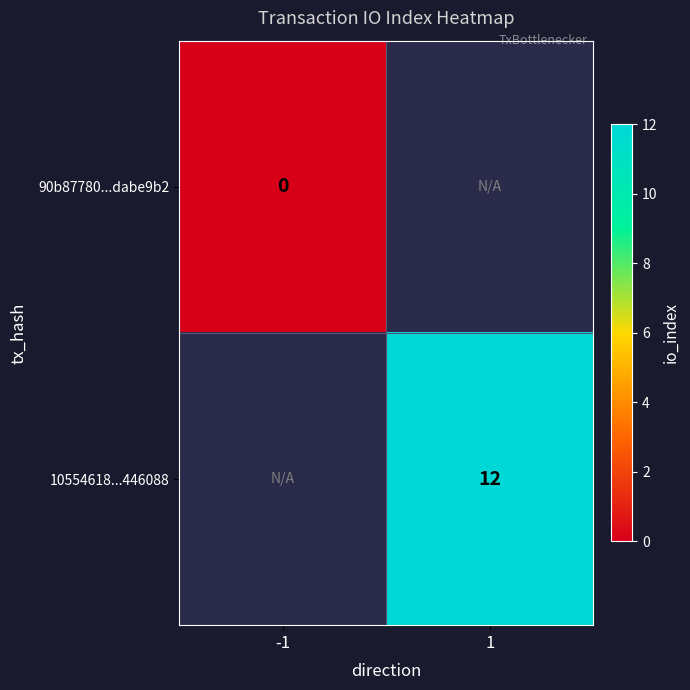

True or false: 10554618...446088 has a value of 12 at 1.

True